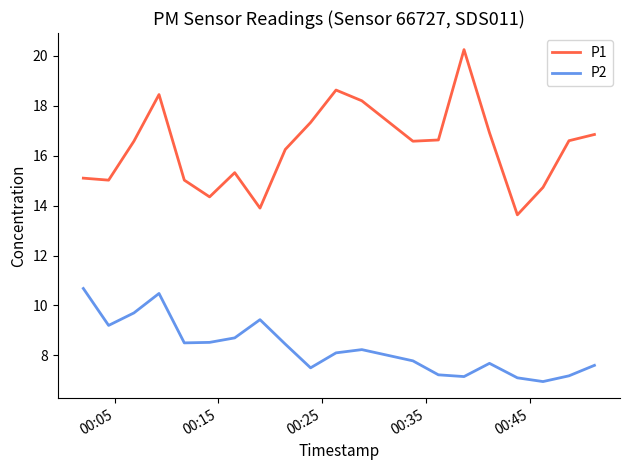

Rank the series by their maximum value, from lowest to highest.

P2, P1